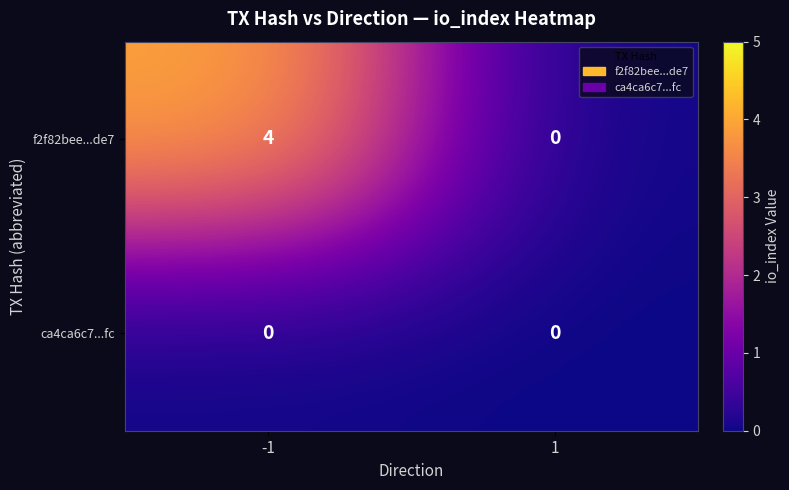

Which label corresponds to the largest value in the chart?

-1